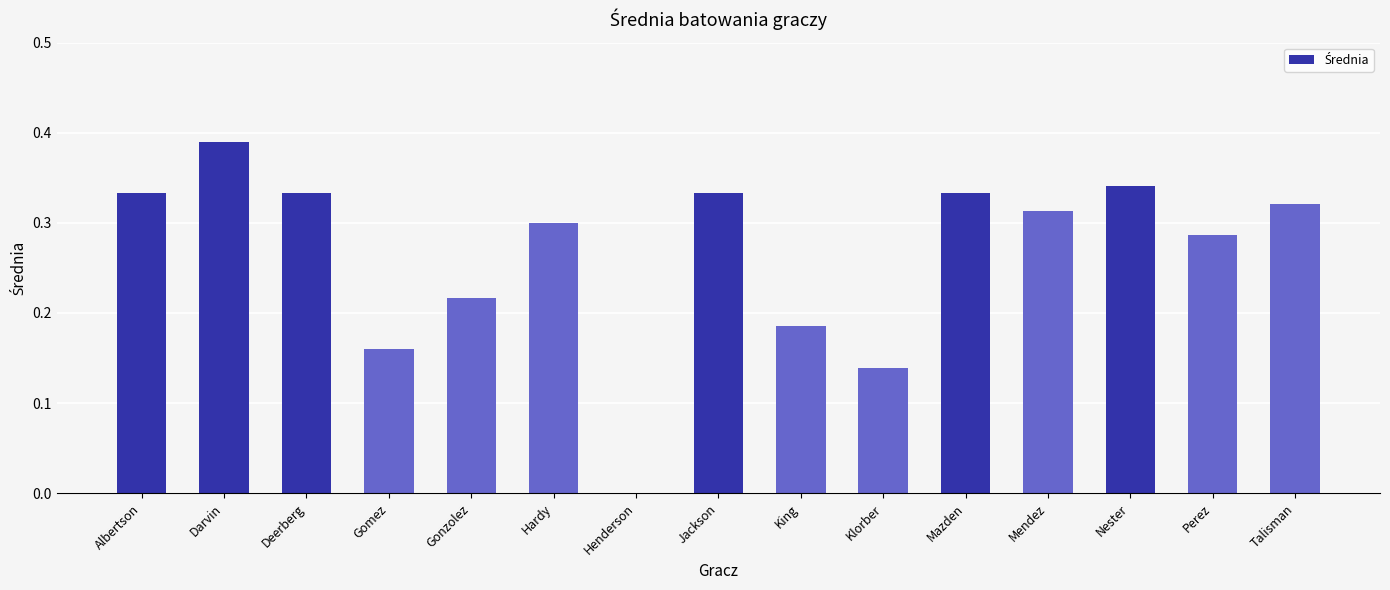

What is the sum of all values?

4.0